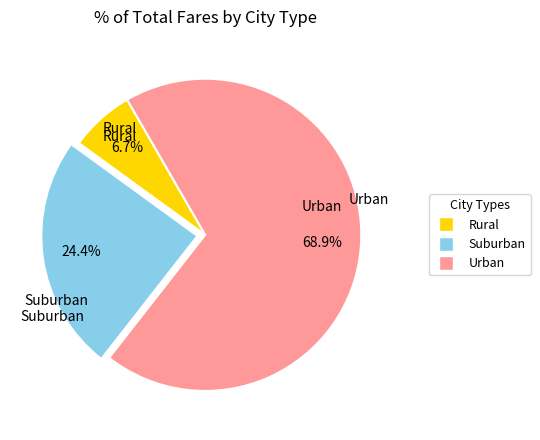

Is there any slice that represents more than half of the pie?

Yes